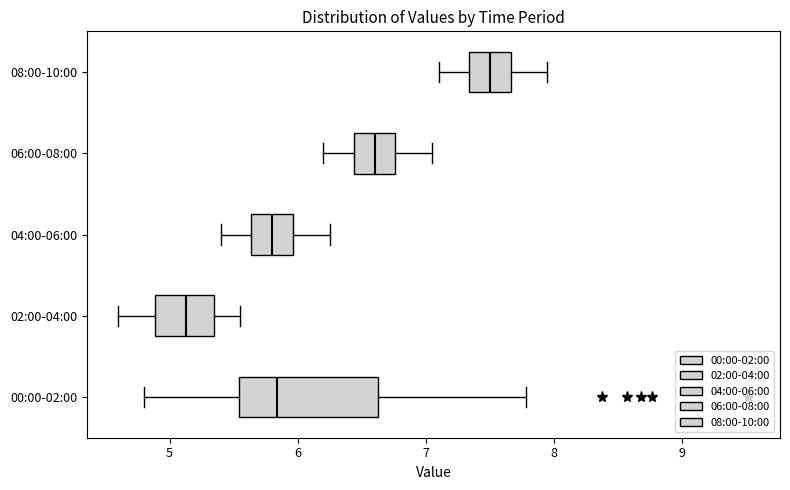

Reading bottom to top, transcribe this box plot: for each box, give where its median line is, the range the box spans, and where its two whiskers end, as read against the x-axis. The values are not printed on the chart, so give them approximately, as read against the axis.

00:00-02:00: median 5.8, box 5.5 to 6.6, whiskers 4.8 to 7.8
02:00-04:00: median 5.1, box 4.9 to 5.4, whiskers 4.6 to 5.6
04:00-06:00: median 5.8, box 5.6 to 6.0, whiskers 5.4 to 6.3
06:00-08:00: median 6.6, box 6.4 to 6.8, whiskers 6.2 to 7.1
08:00-10:00: median 7.5, box 7.3 to 7.7, whiskers 7.1 to 8.0